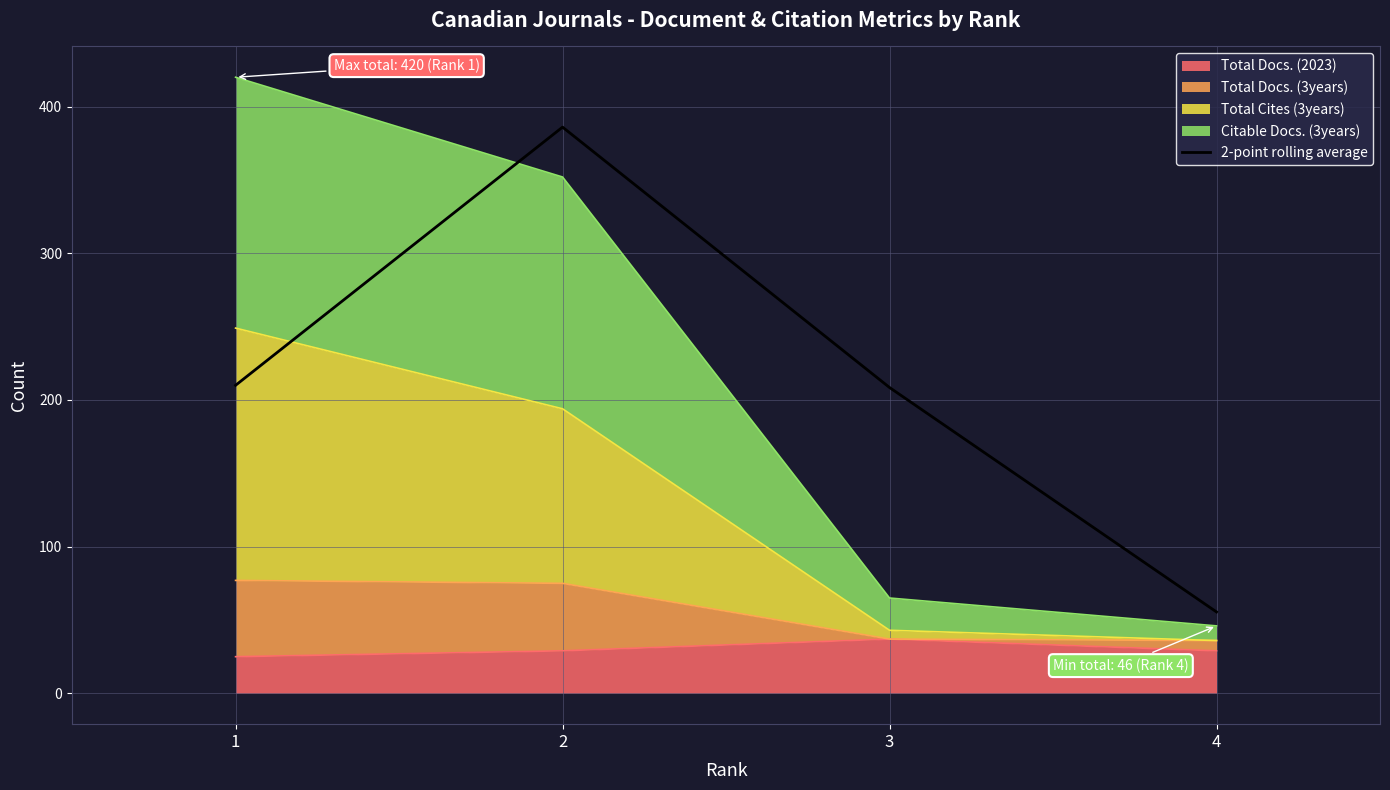

At which category does the chart reach its peak across all series?

2